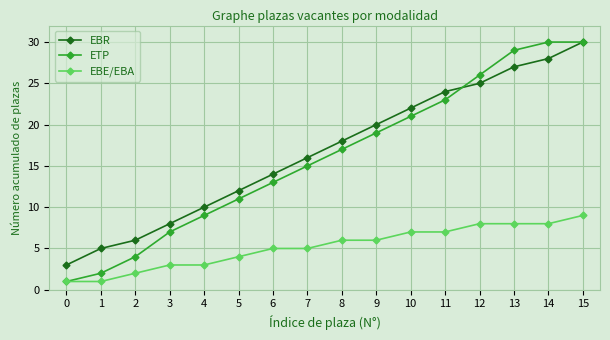

What is the lowest value of the EBR series?

3